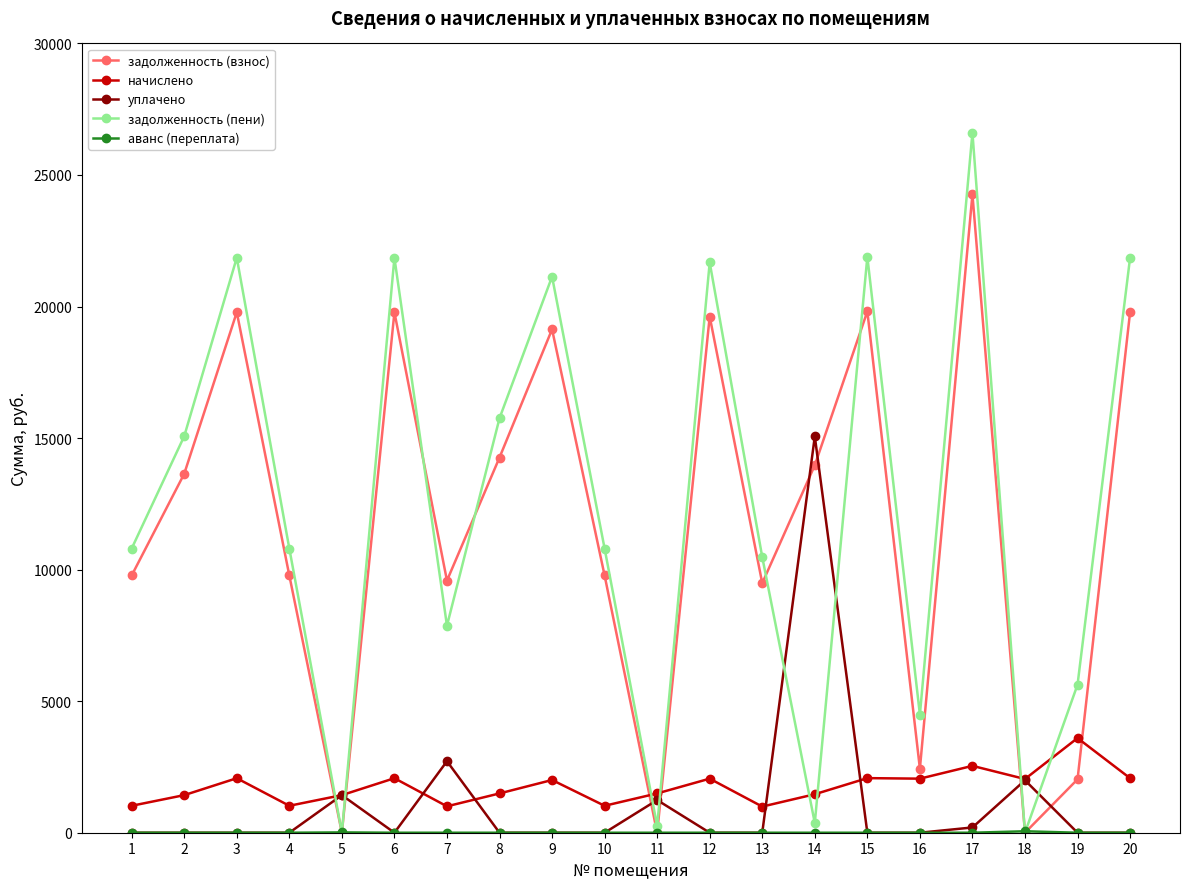

What is the value of the задолженность (пени) point at the 10th from the left?

10801.7